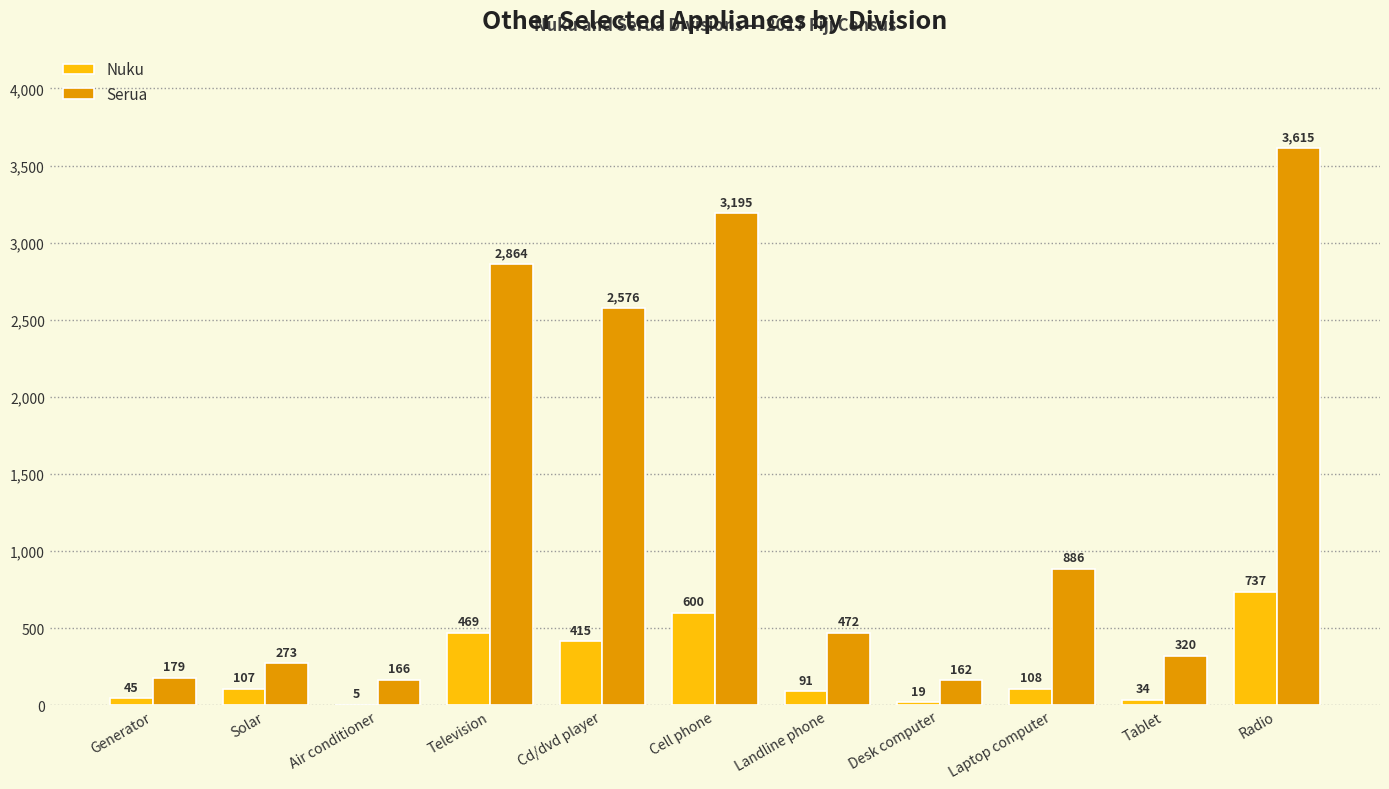

How many groups of bars are there?

11